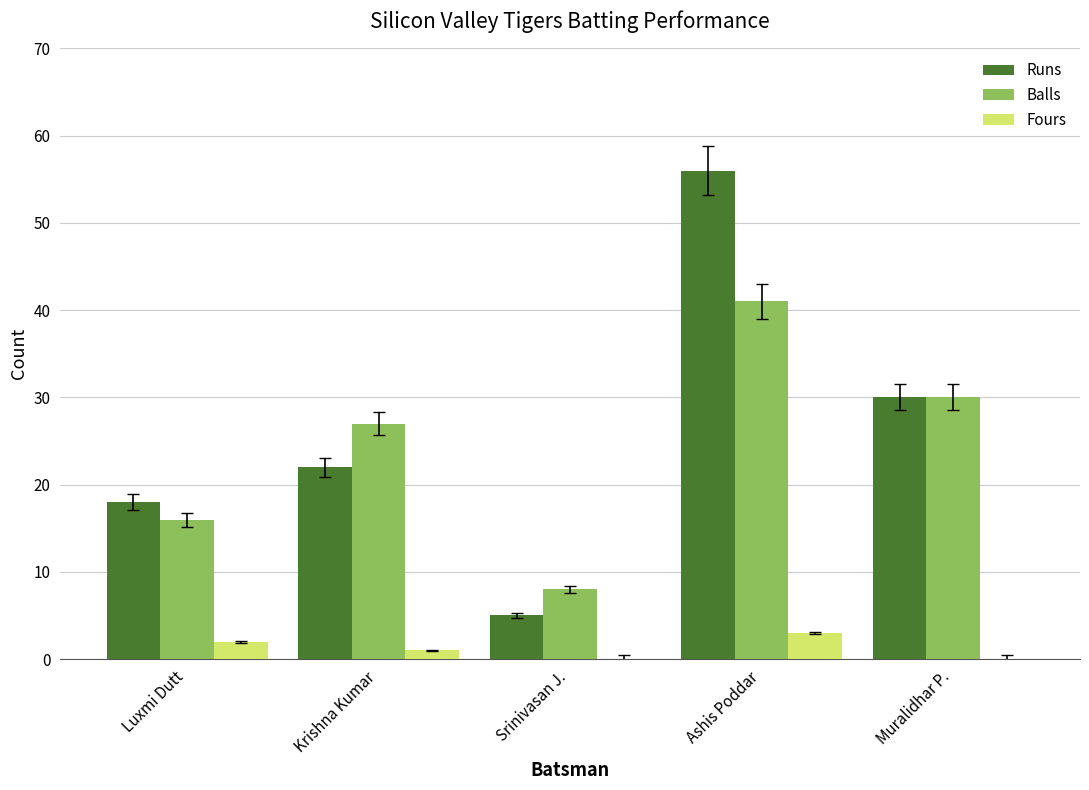

At which category is the sum across all series the highest?

Ashis Poddar